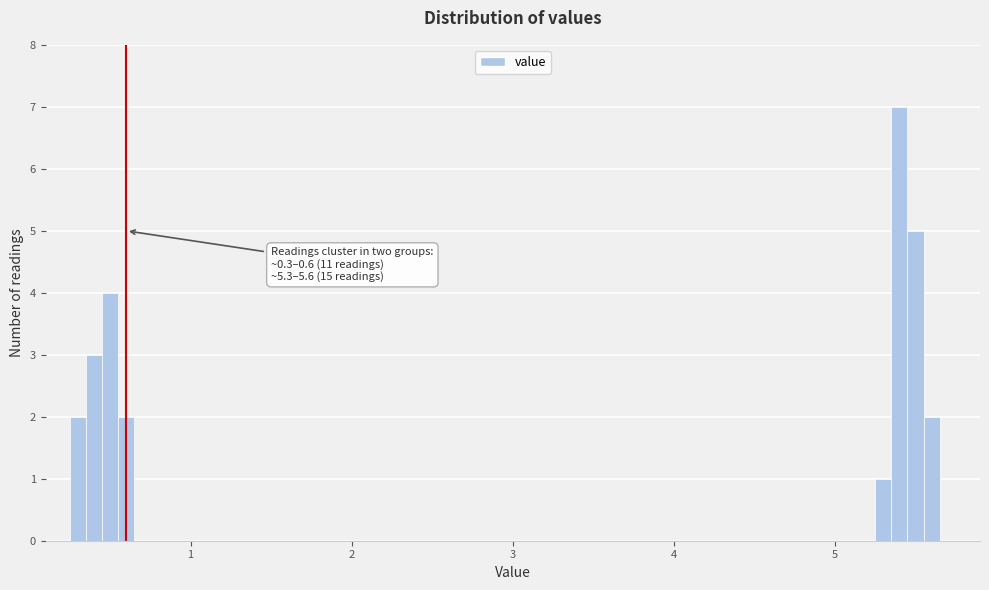

Around what value on the x-axis is the tallest bar? Give the approximate position of its centre, as read against the axis.

5.4